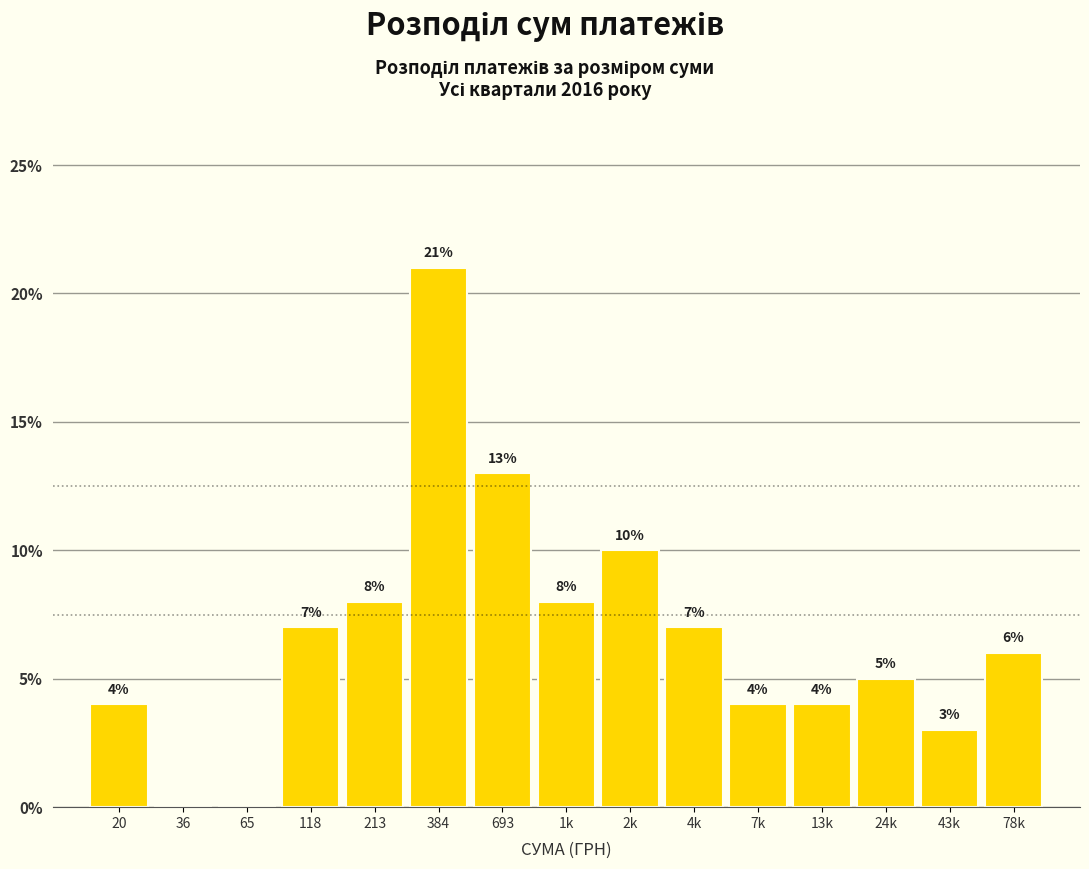

Reading right to left, transcribe all the data shown in this chart.

78k=6.0	43k=3.0	24k=5.0	13k=4.0	7k=4.0	4k=7.0	2k=10.0	1k=8.0	693=13.0	384=21.0	213=8.0	118=7.0	65=0.0	36=0.0	20=4.0